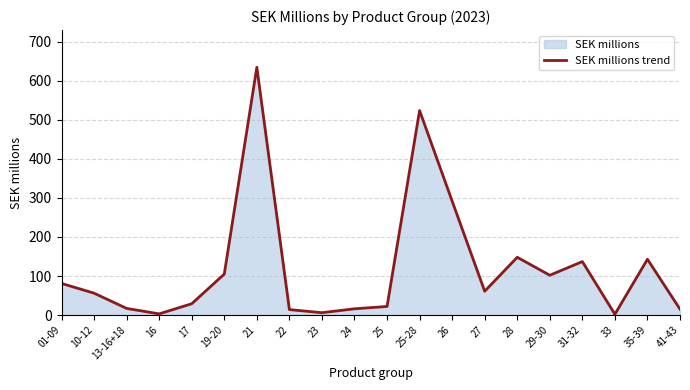

List the labels in order of value, largest first.

21, 25-28, 26, 28, 35-39, 31-32, 19-20, 29-30, 01-09, 27, 10-12, 17, 25, 13-16+18, 24, 41-43, 22, 23, 16, 33